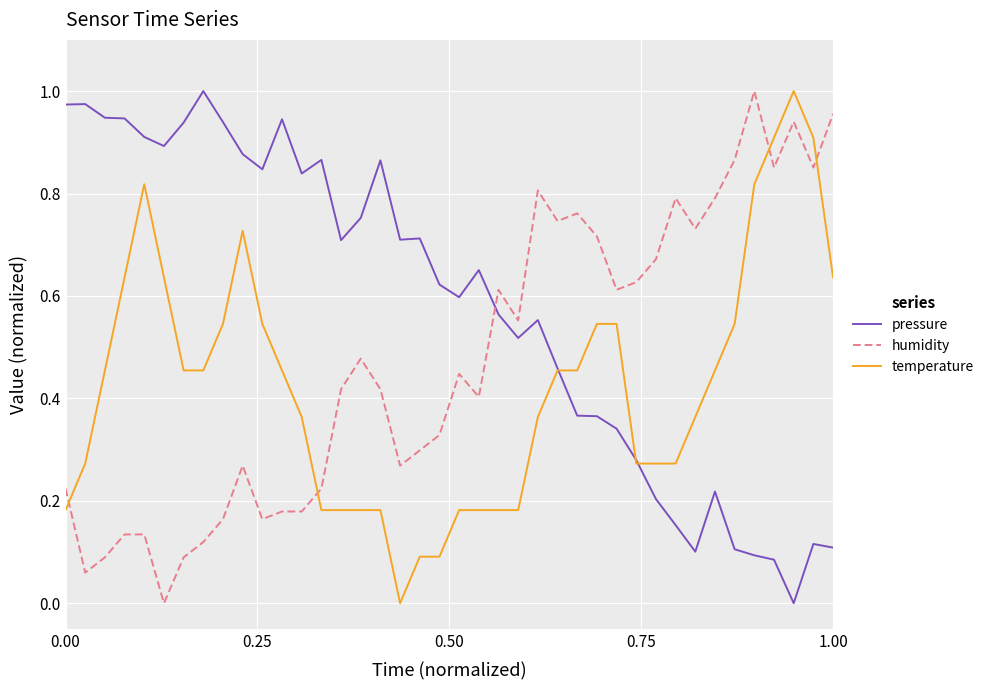

Which series has the largest total across all categories?

pressure